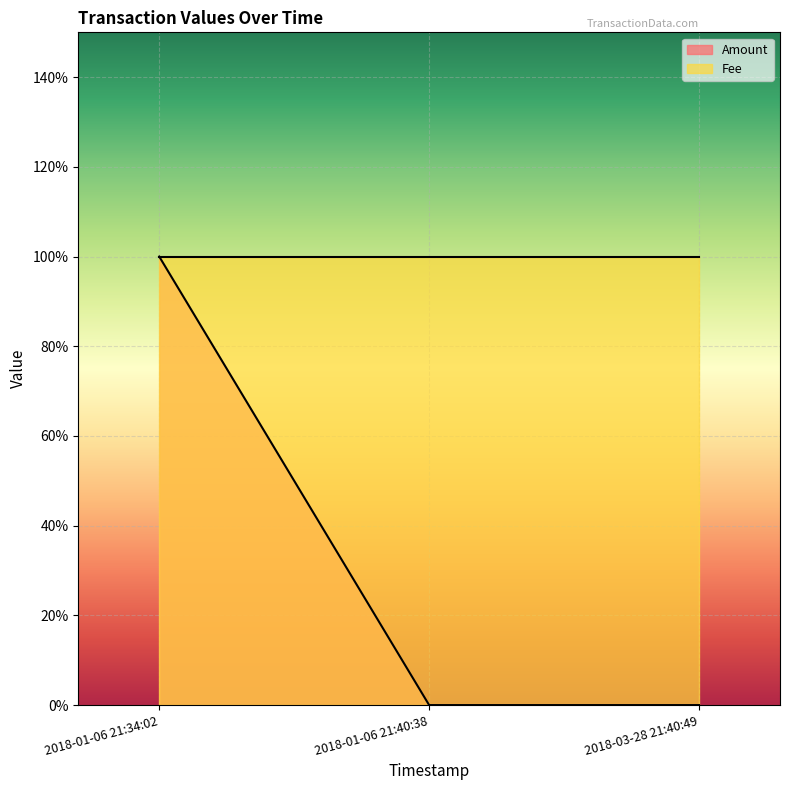

Which series has the widest spread of values?

Amount